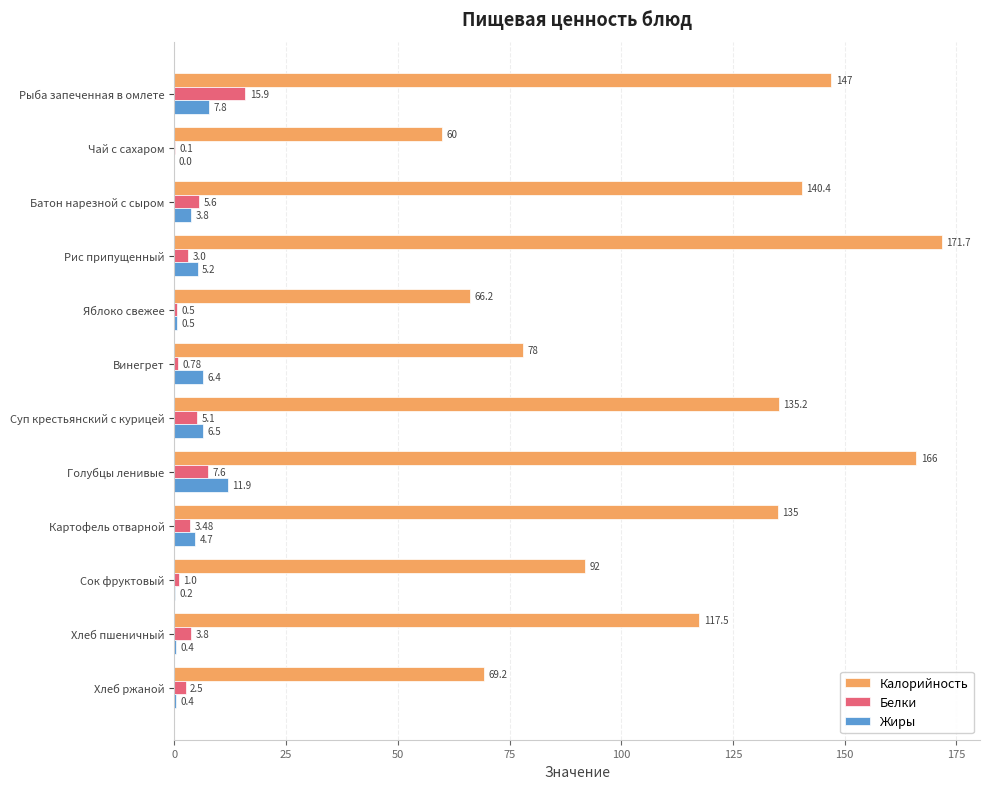

At which label is Белки closest to 8?

Голубцы ленивые